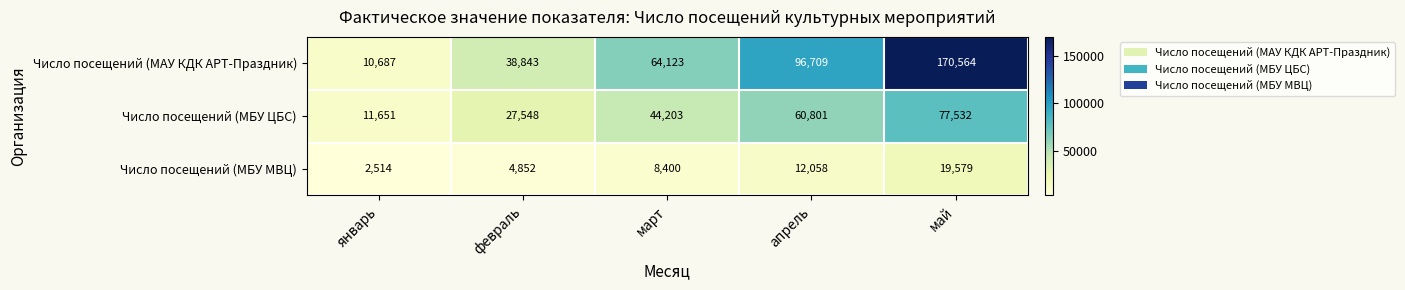

How many series are shown in this chart?

3